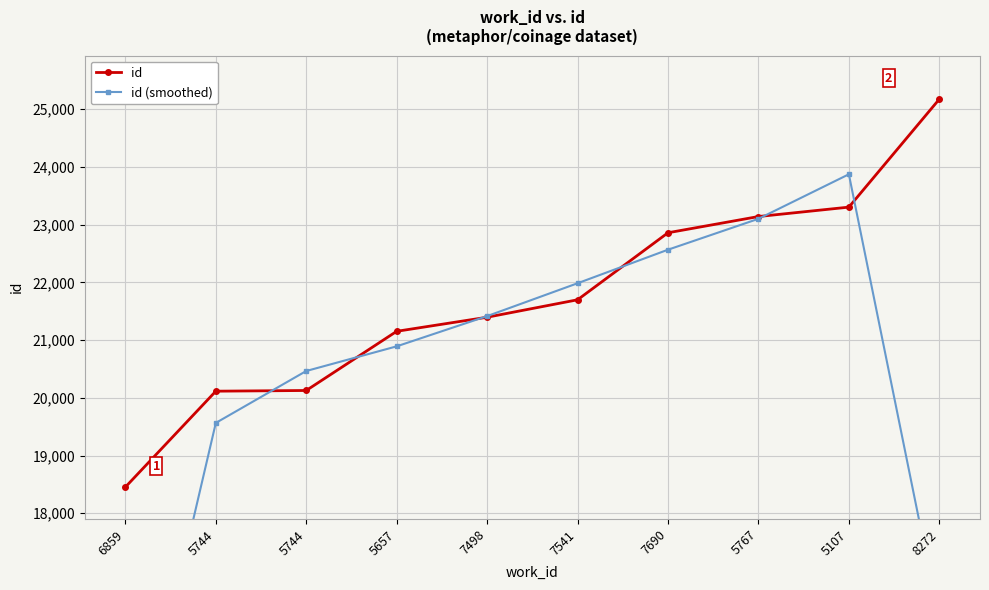

Does the chart display data point markers on the line(s)?

Yes